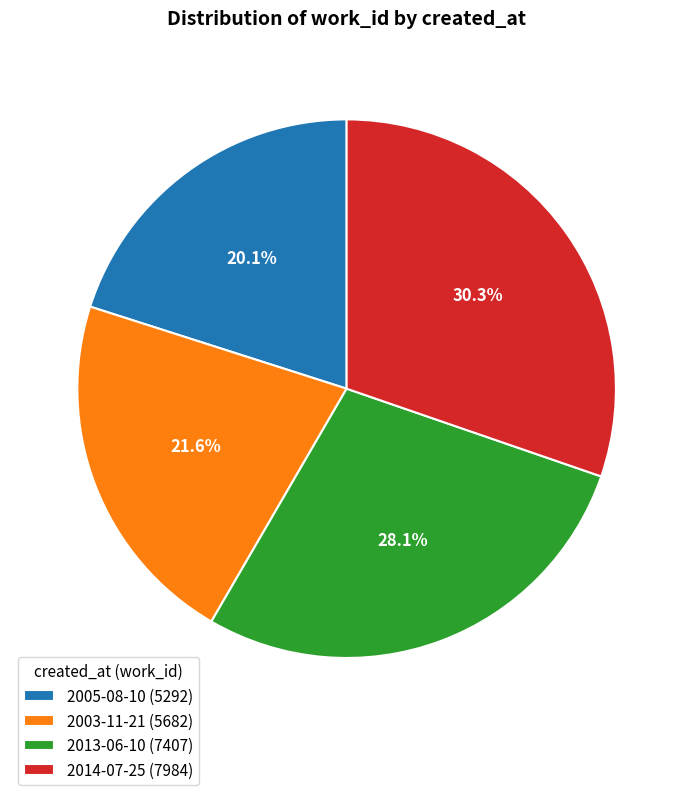

What portion of the pie excludes 2005-08-10?

79.9%